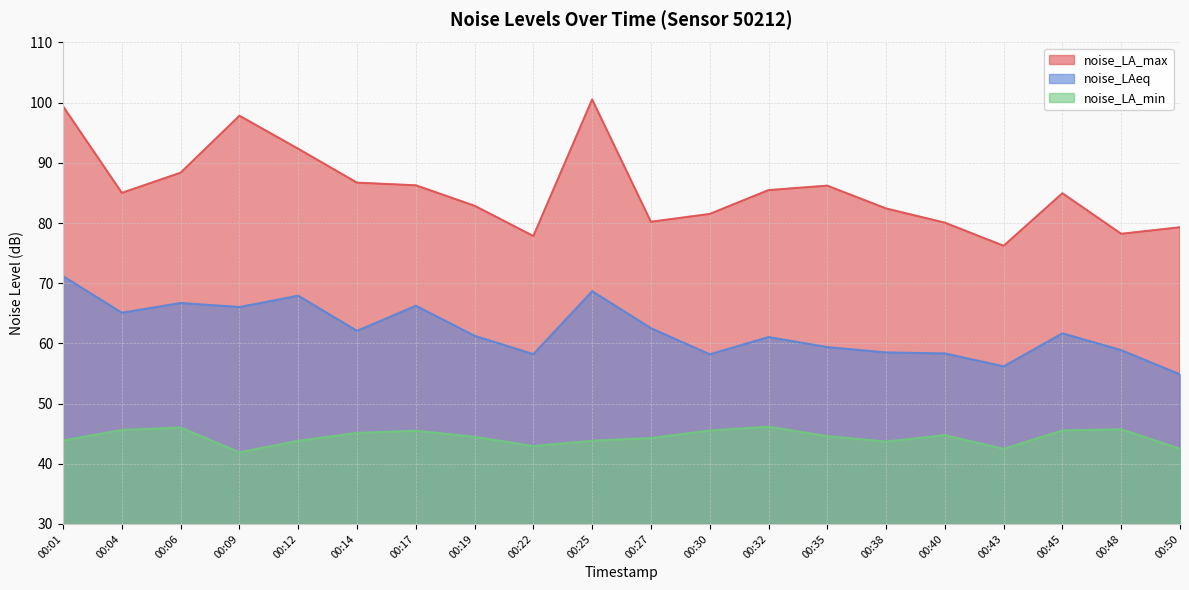

The value of noise_LA_max at 00:06 is 18.7. True or false?

False